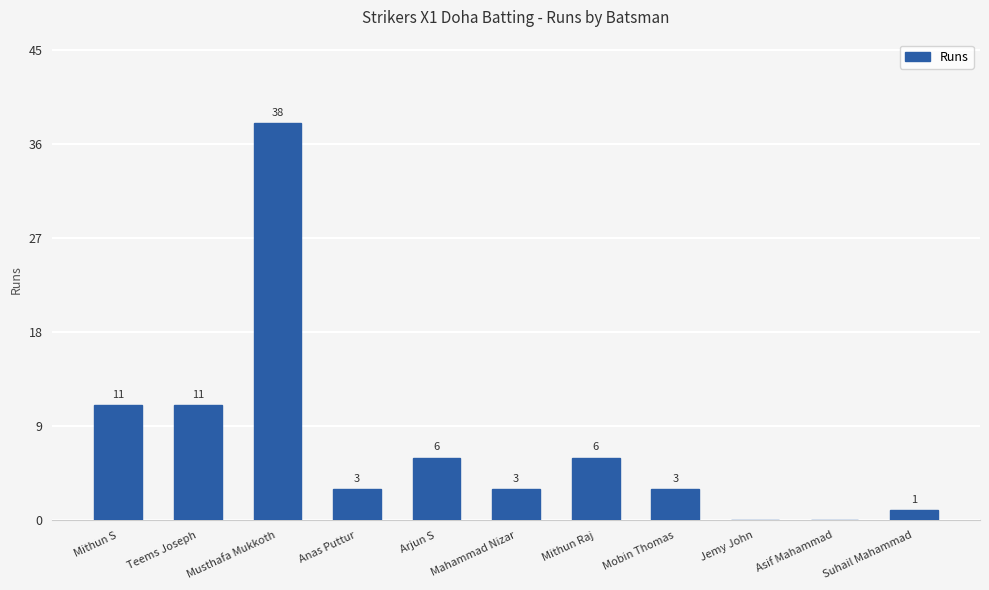

What value does the data have at Teems Joseph, to the nearest 5?

10